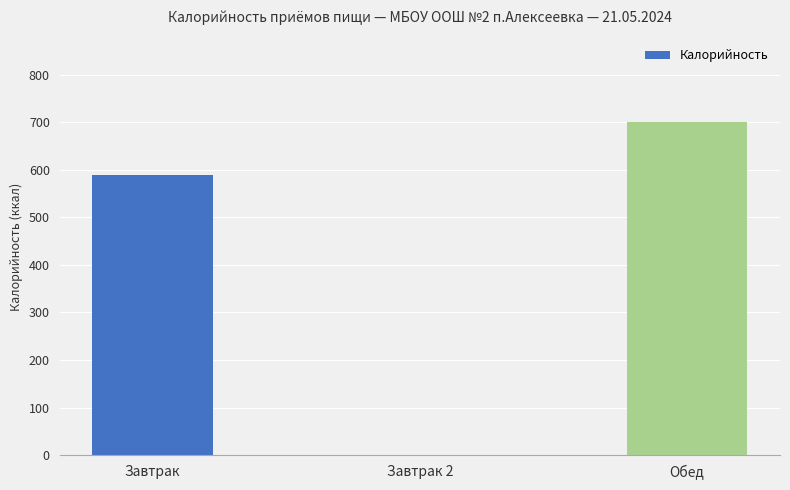

What is the change in value from Завтрак to Завтрак 2?

-589.0